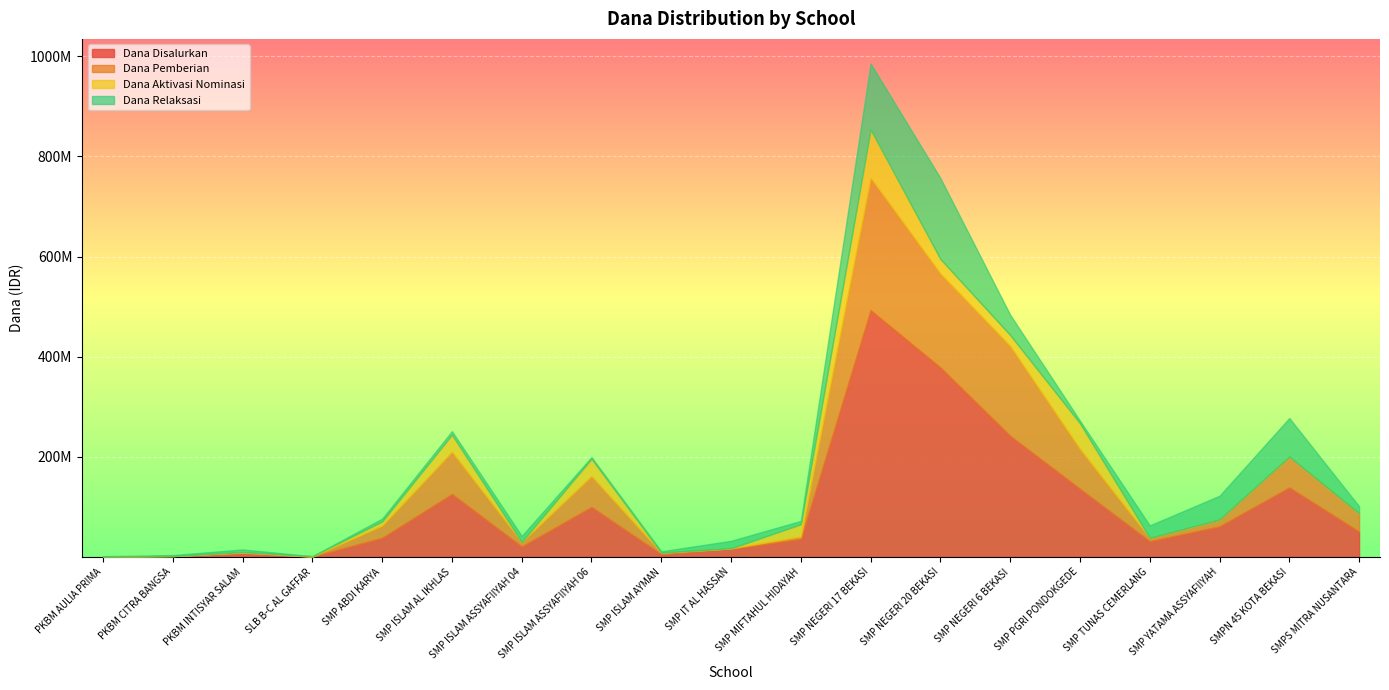

Count the number of data series in this chart.

4